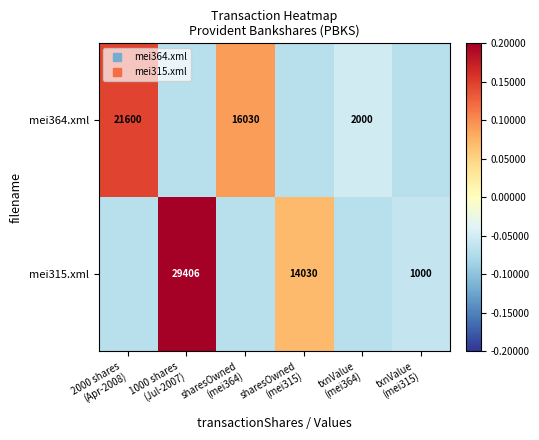

At which category does the chart reach its peak across all series?

1000 shares
(Jul-2007)